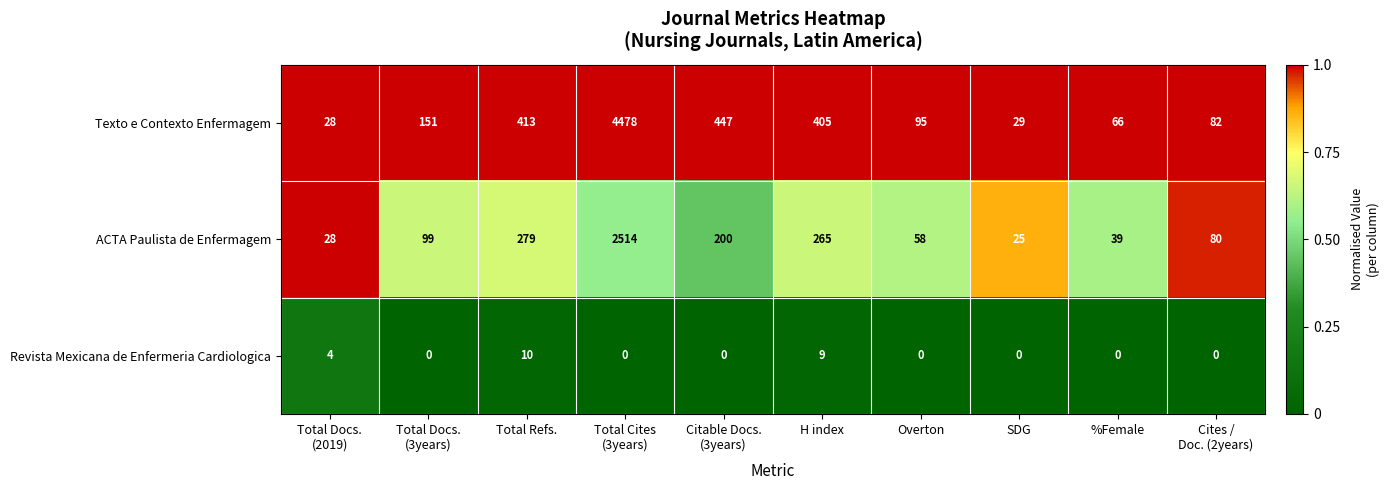

Reading left to right, transcribe all the data shown in this chart.

Texto e Contexto Enfermagem: 28	151	413	4478	447	405	95	29	66	82
ACTA Paulista de Enfermagem: 28	99	279	2514	200	265	58	25	39	80
Revista Mexicana de Enfermeria Cardiologica: 4	0	10	0	0	9	0	0	0	0